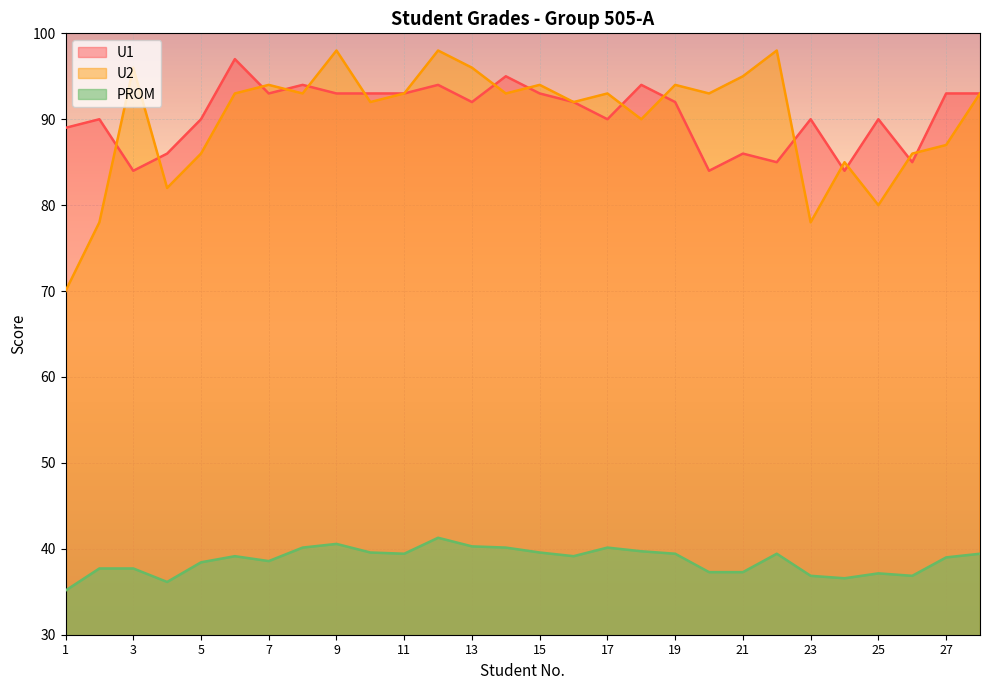

Count the number of data series in this chart.

3